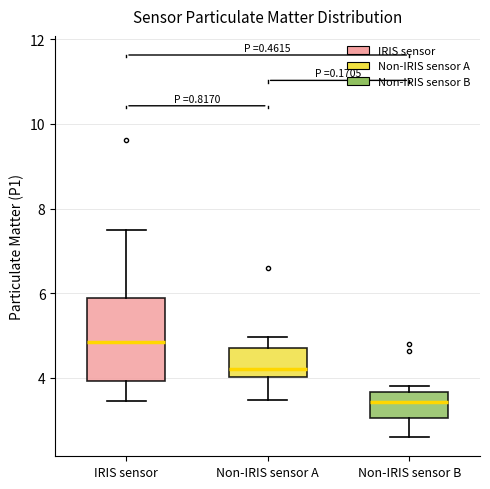

Comparing the boxes themselves (not the whiskers), which one is the tallest?

IRIS sensor